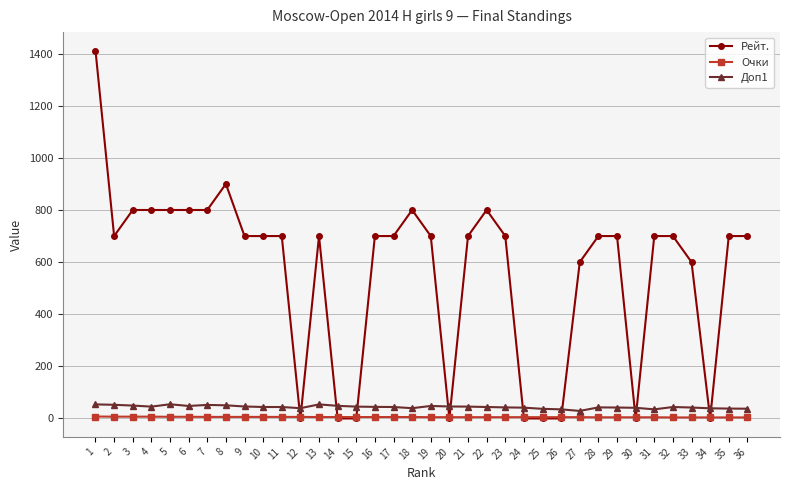

The Рейт. series shows 700.0 at 36. True or false?

True